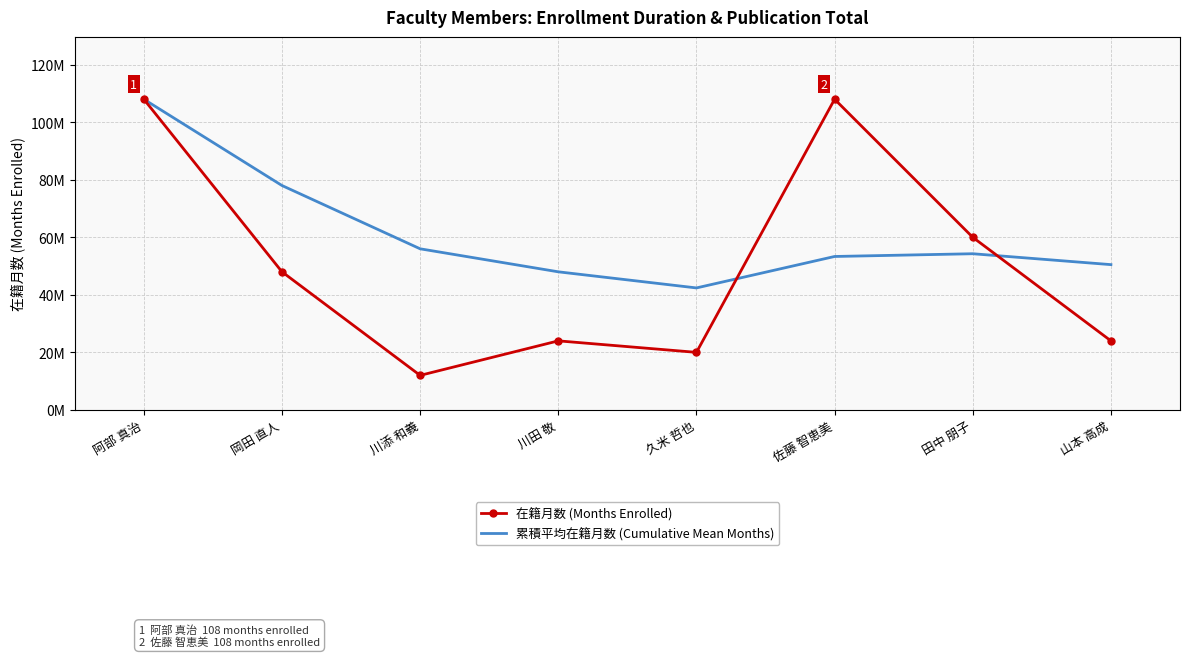

What are all the series names shown in the legend?

在籍月数 (Months Enrolled), 累積平均在籍月数 (Cumulative Mean Months)